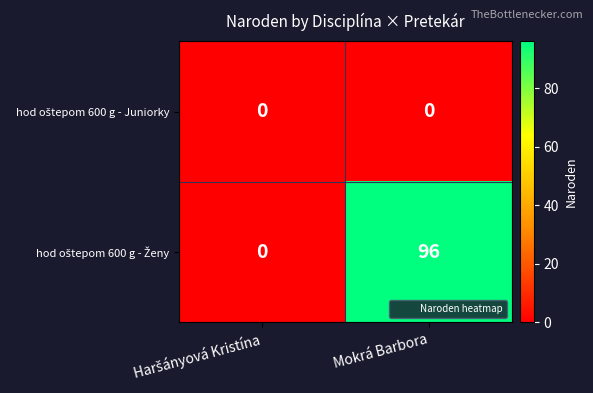

How many data points does each series have?

2